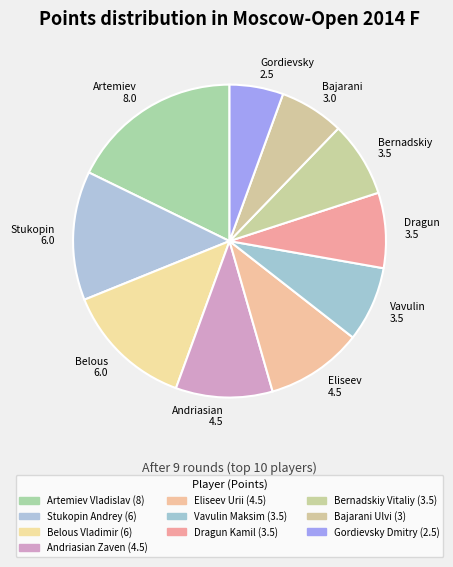

Which slice is the largest?

Artemiev 8.0